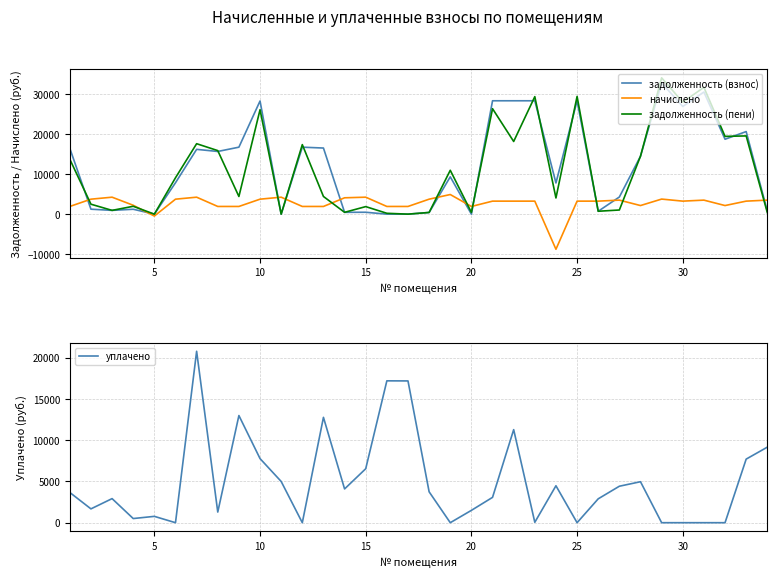

Reading left to right, extract all data points from this chart.

задолженность (взнос): 16494.6	1240.7	943.4	1225.7	0.0	7863.1	16229.5	15702.5	16775.0	28346.7	0.0	16775.0	16560.0	455.0	471.9	0.0	0.0	419.8	9349.7	0.0	28400.3	28400.3	28400.3	7811.3	28400.3	724.1	4290.0	14513.0	32887.4	26970.3	30592.8	18763.7	20684.4	780.0
начислено: 1924.7	3749.8	4247.1	2223.0	-476.9	3749.8	4247.1	1924.7	1924.7	3749.8	4247.1	1924.7	1924.7	4095.0	4247.1	1924.7	1924.7	3749.8	4914.0	1924.7	3258.4	3258.4	3258.4	-8799.6	3258.4	3258.4	3510.0	2152.8	3773.2	3258.4	3510.0	2152.8	3258.4	3510.0
задолженность (пени): 13751.3	2490.7	943.4	1966.7	0.0	9113.1	17645.2	15916.3	4422.6	26160.5	0.0	17416.5	4426.9	454.8	1887.6	213.8	0.0	421.8	10987.7	427.7	26413.9	18203.2	29438.0	4050.9	29486.5	724.1	1037.4	14513.0	34145.1	28056.5	31762.8	19481.3	19598.4	390.0
уплачено: 3665.2	1676.7	2920.3	503.4	769.0	0.0	20787.7	1289.2	12993.9	7772.9	5000.0	0.0	12774.6	4093.3	6545.3	17202.7	17191.5	3745.6	0.0	1497.0	3072.6	11283.3	48.5	4478.0	0.0	2895.8	4422.6	4968.3	0.0	0.0	0.0	0.0	7711.1	9160.8